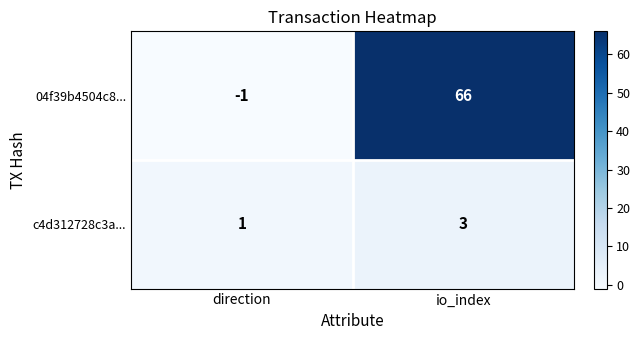

How many categories are shown in the chart?

2